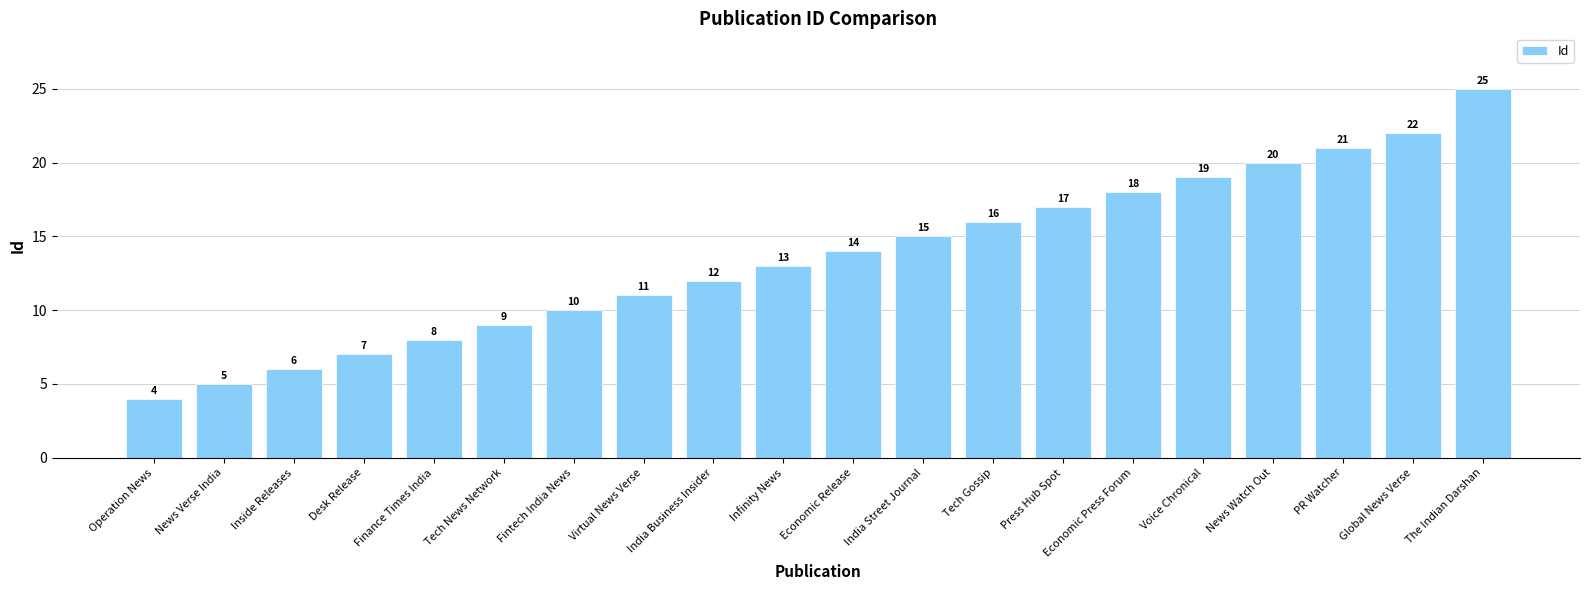

What is the sum of all values?

272